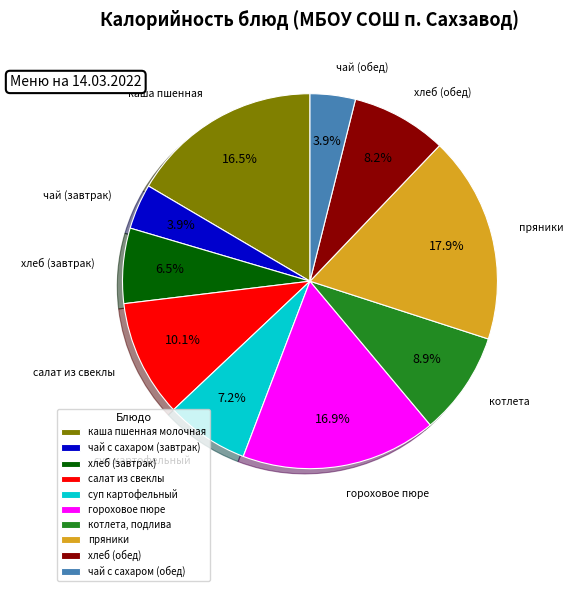

Is it true that пряники is 7% of the pie?

False